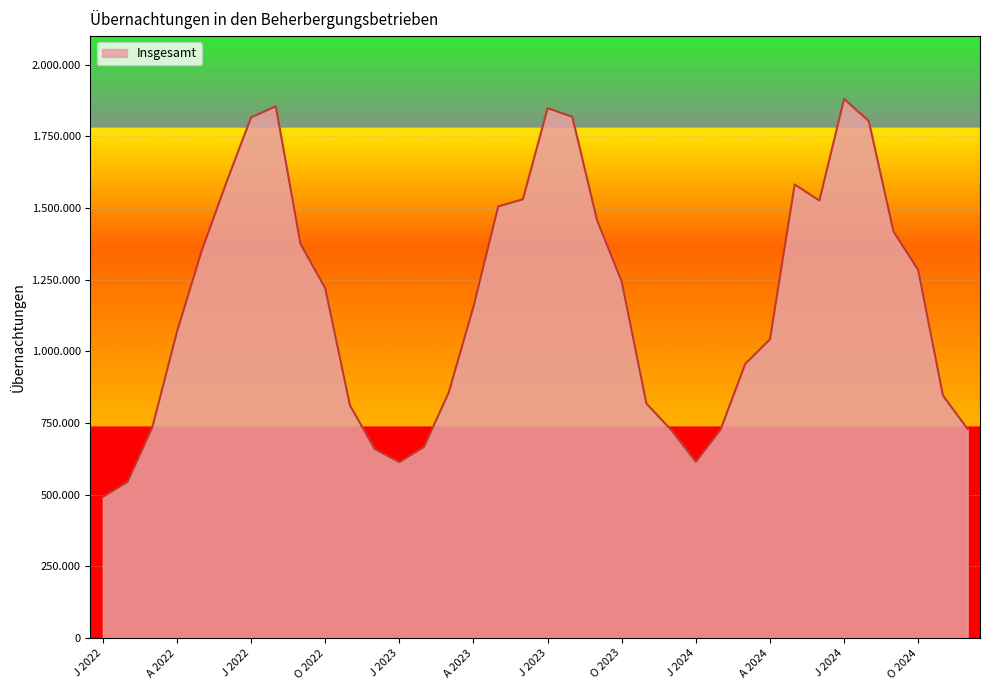

What is the label of the 1st point from the right?

D 2024